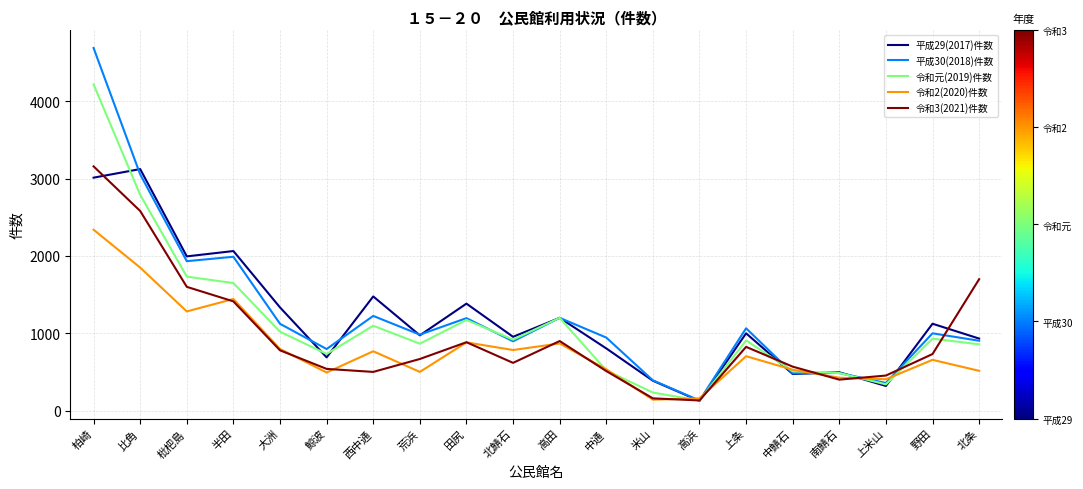

Which category has the highest value across all series?

柏崎